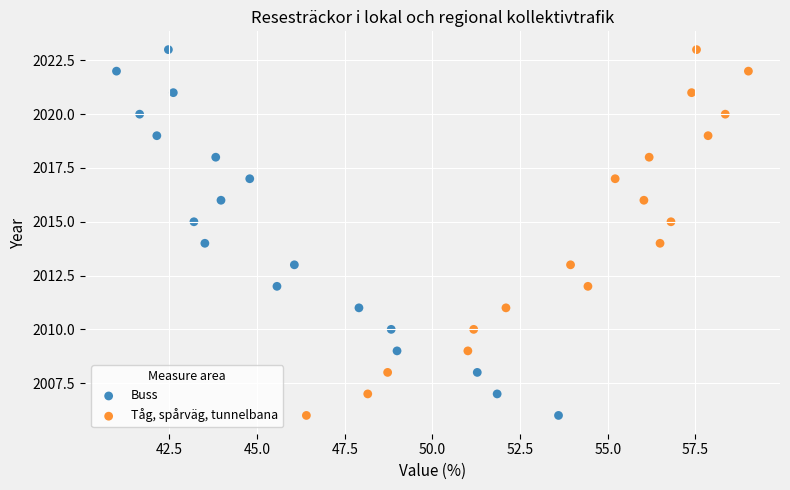

What are all the series names shown in the legend?

Buss, Tåg, spårväg, tunnelbana